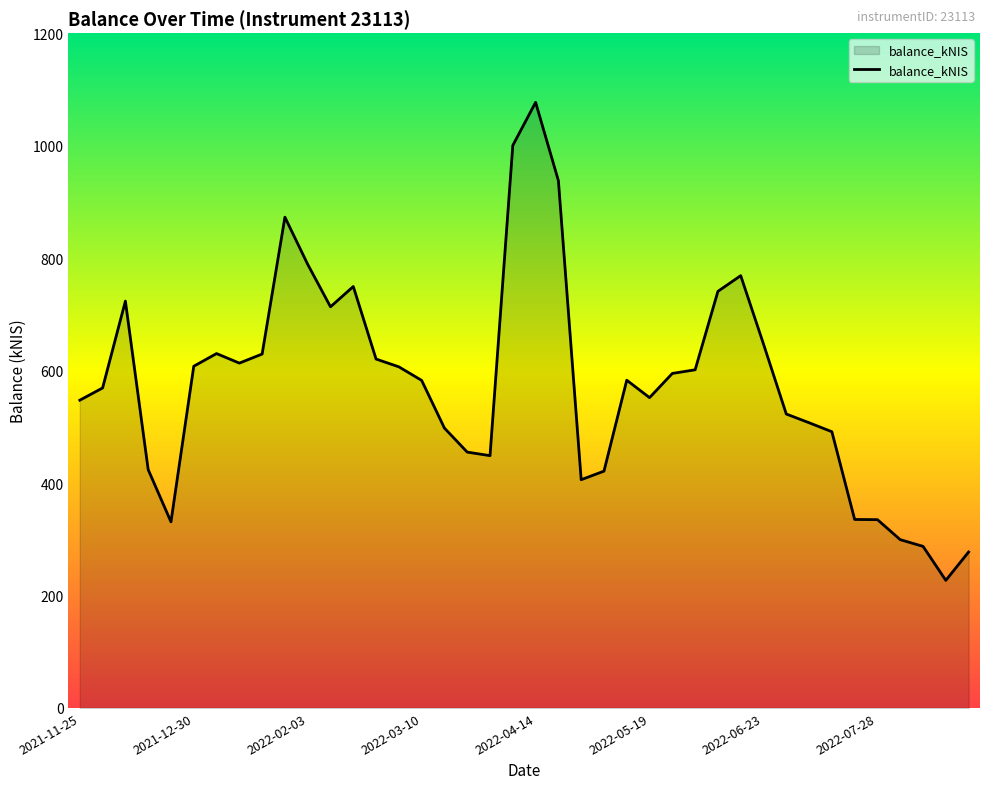

What is the greatest value displayed?

1077.0